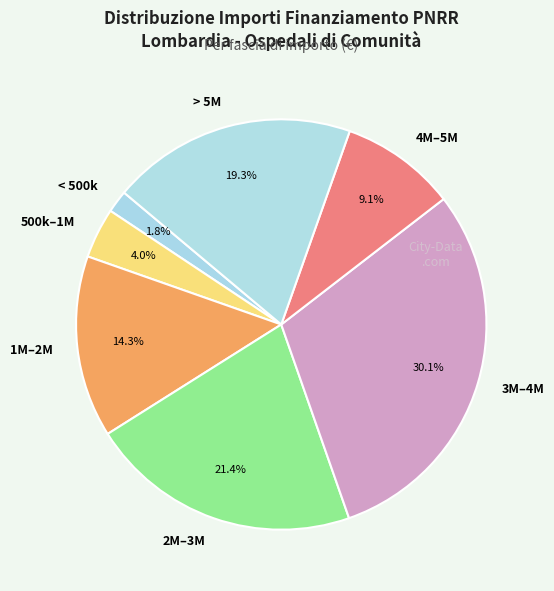

Is there any slice that represents more than half of the pie?

No